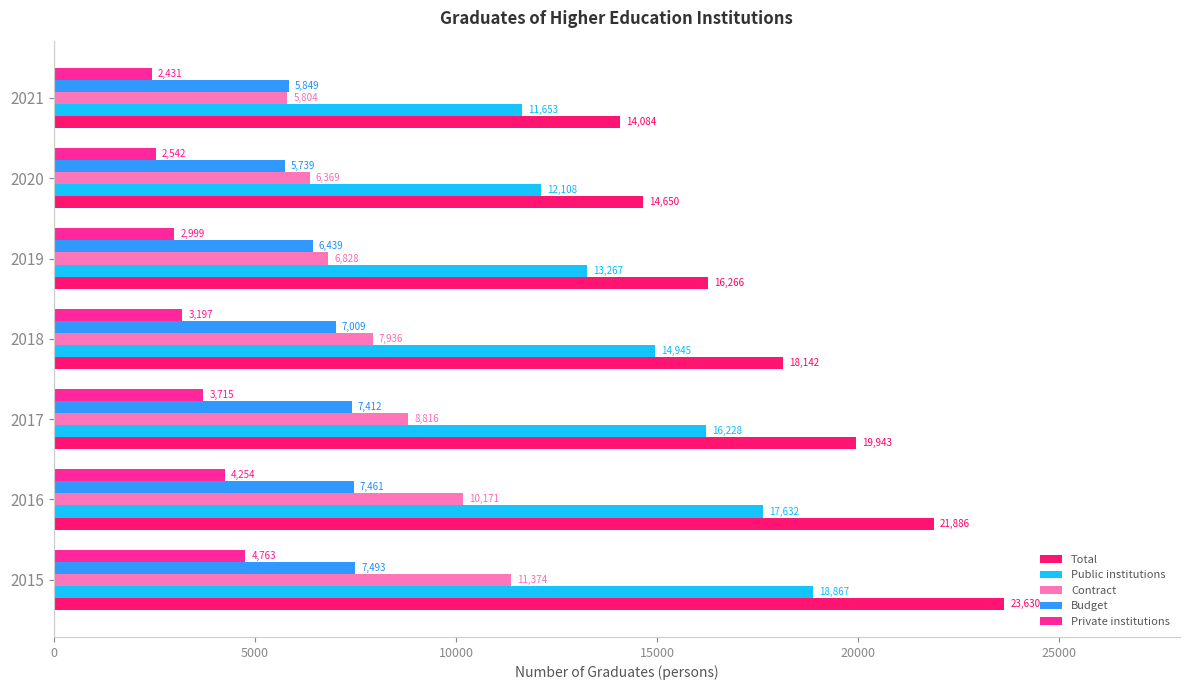

Is it true that Contract equals 4179 at 2020?

False